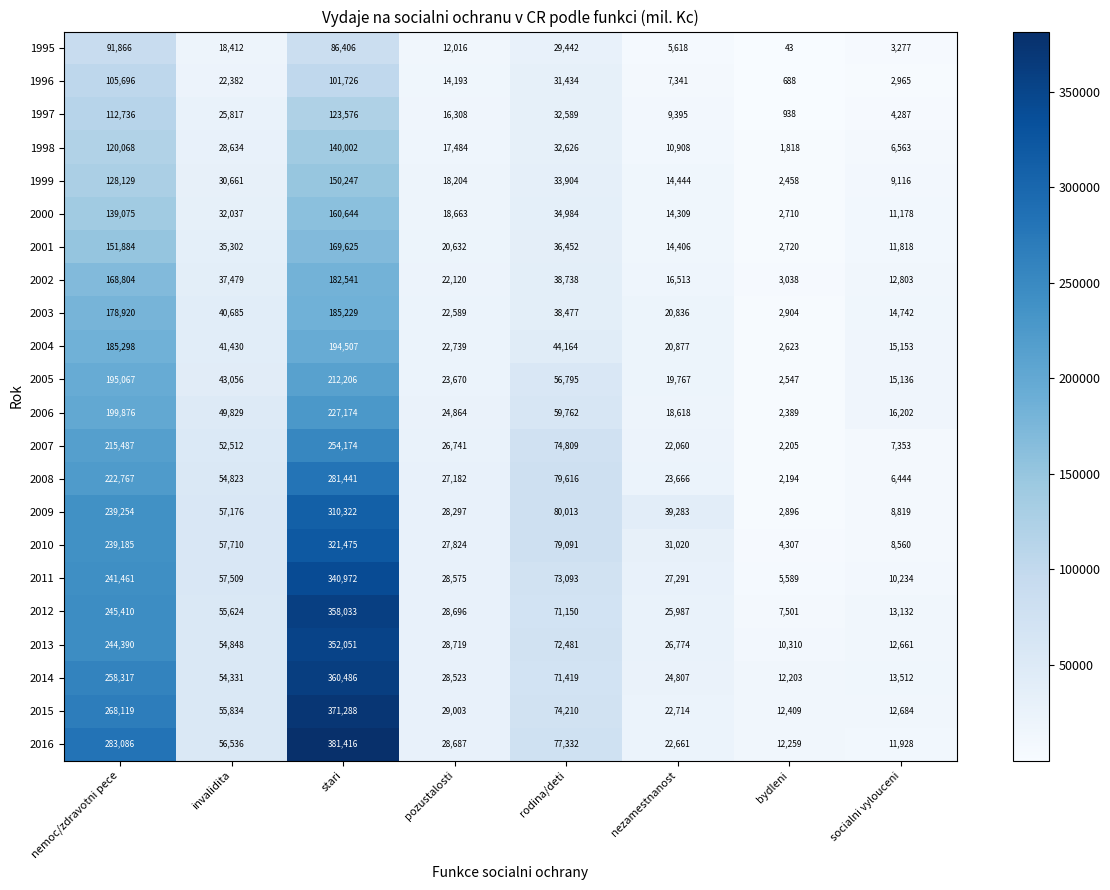

At which category does the chart reach its peak across all series?

stari